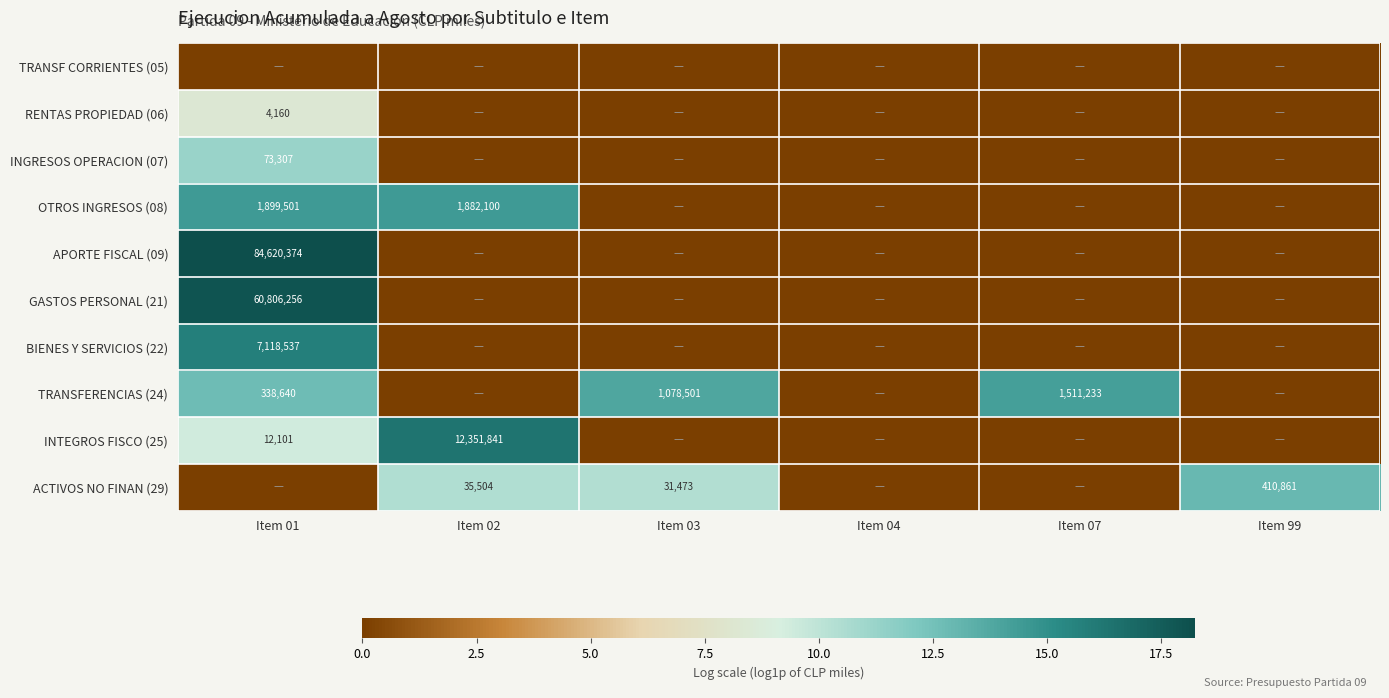

Which category has the lowest value in the RENTAS PROPIEDAD (06) series?

Item 02